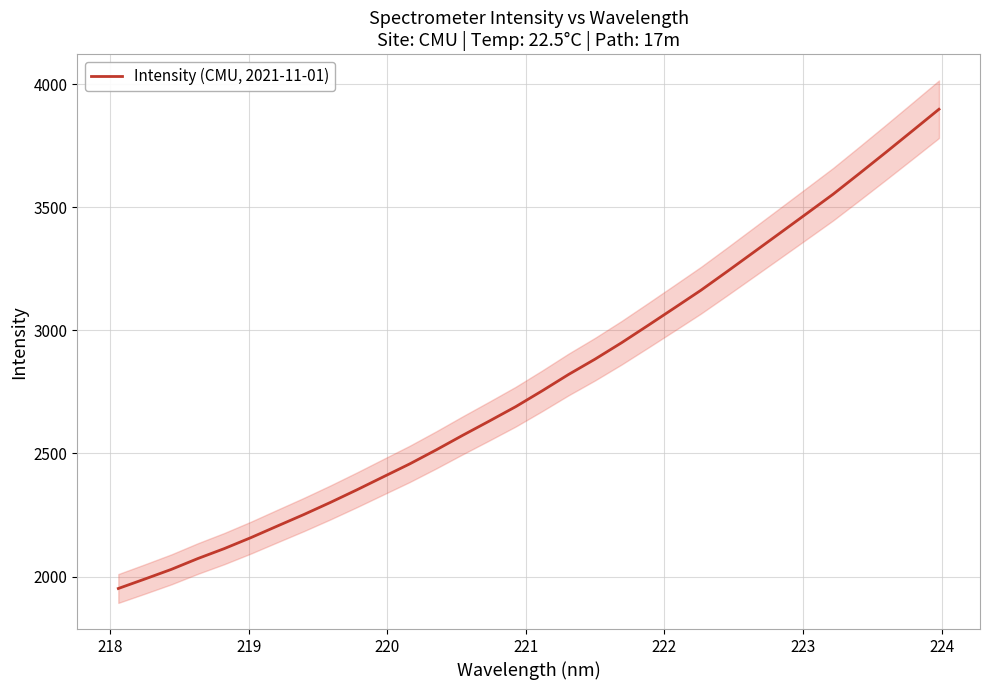

Does the chart have visible grid lines?

Yes